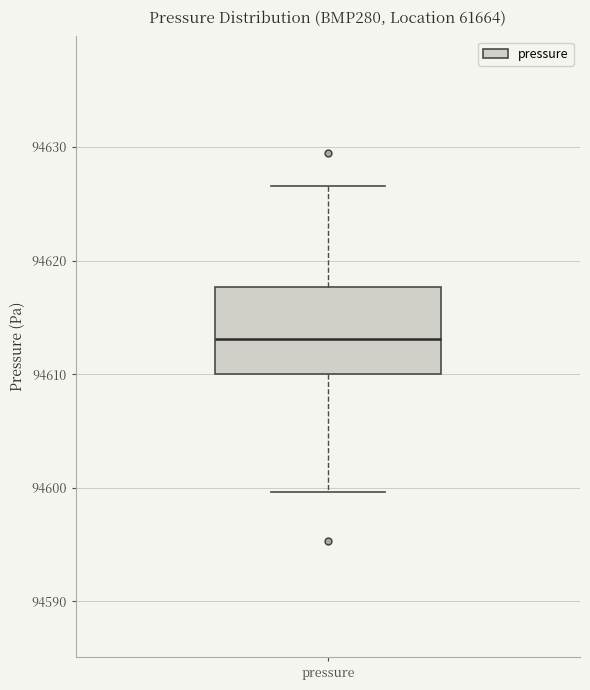

Read this box plot against the y-axis: the position of the median line, the range covered by the box, and the ends of both whiskers. The values are not printed on the chart, so give them approximately, as read against the axis.

median 94613, box 94610 to 94618, whiskers 94600 to 94627